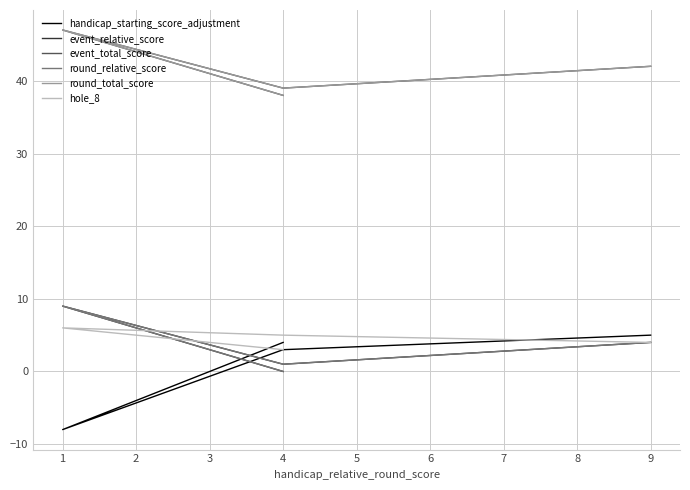

True or false: hole_8 has more than 1 interior local peaks.

False